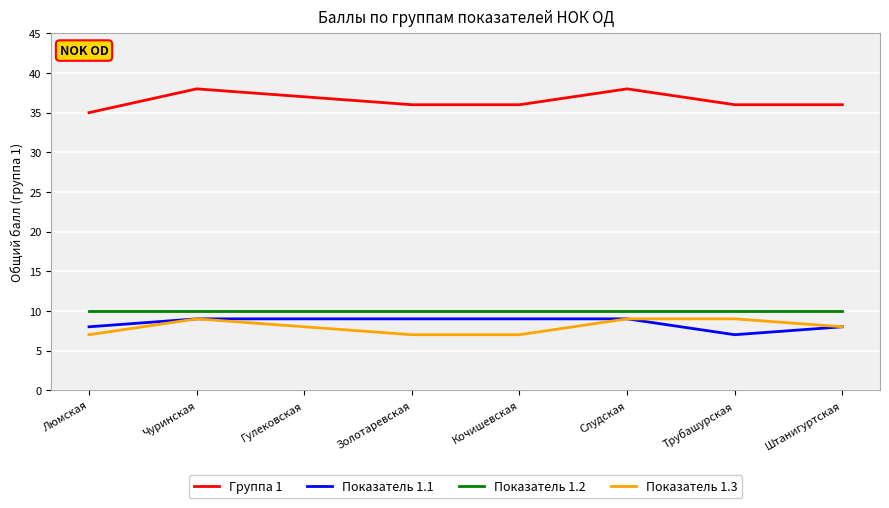

Is it true that Показатель 1.2 equals 10 at Кочишевская?

True